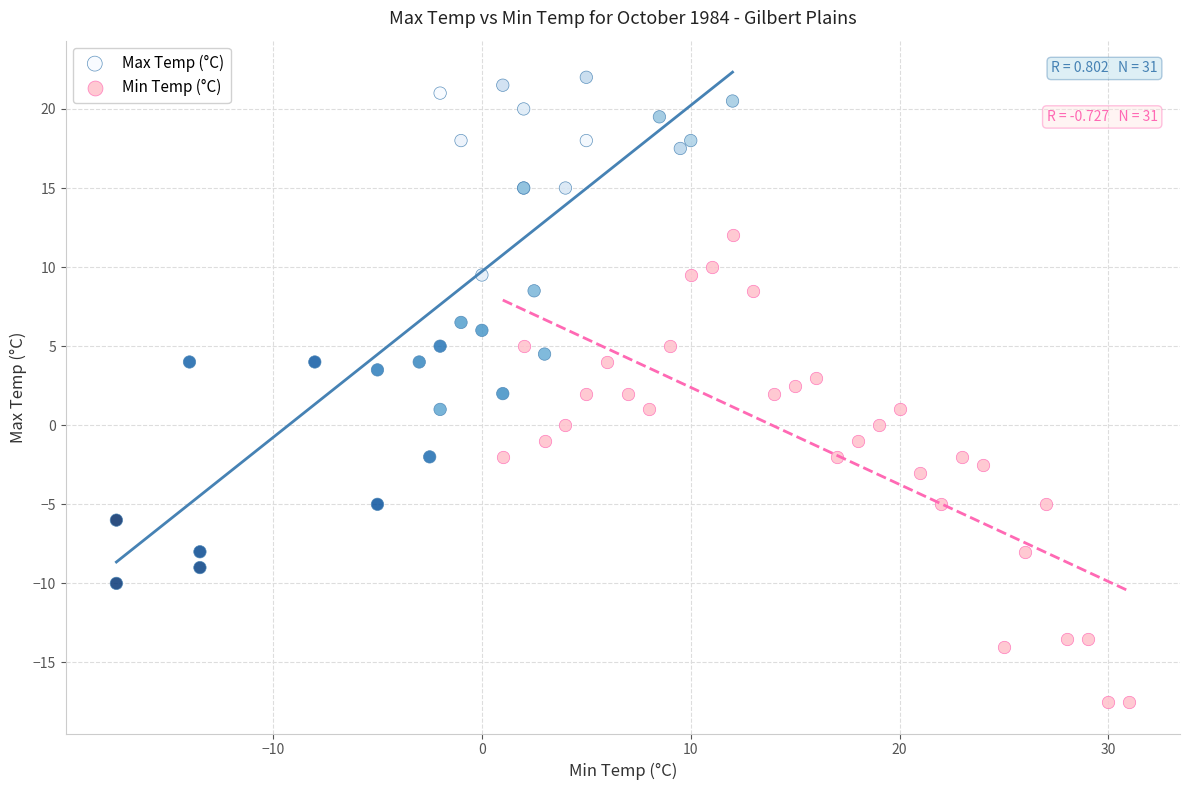

Which series contains the highest Y value?

Max Temp (°C)